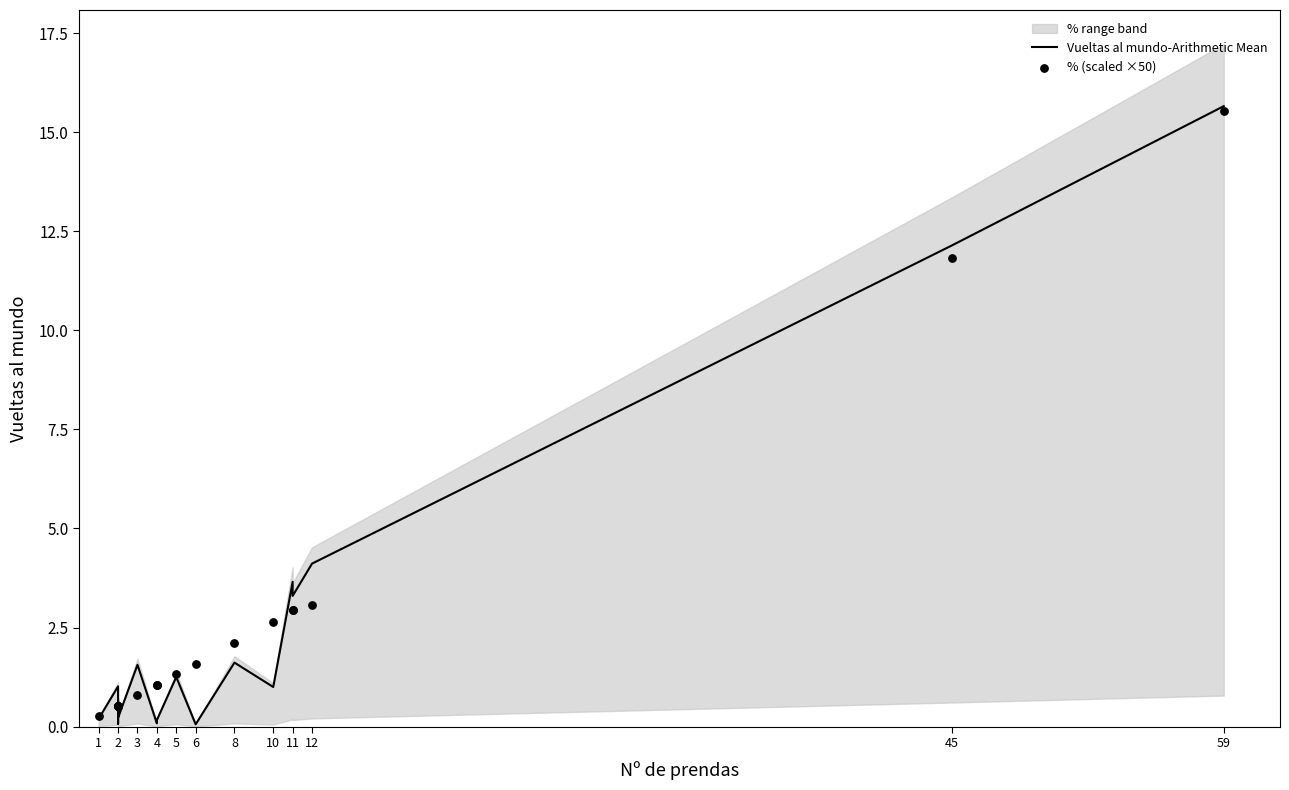

Which series has the largest Y range (max minus min)?

Vueltas al mundo-Arithmetic Mean